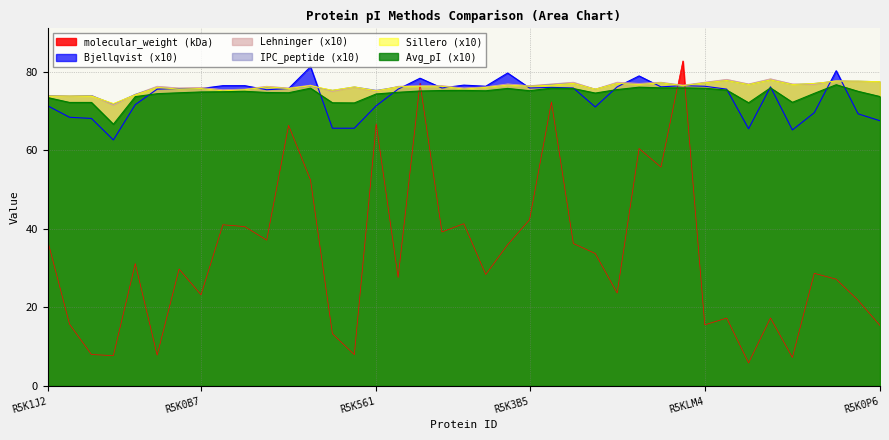

Which category has the highest value in the Sillero series?

R5K090